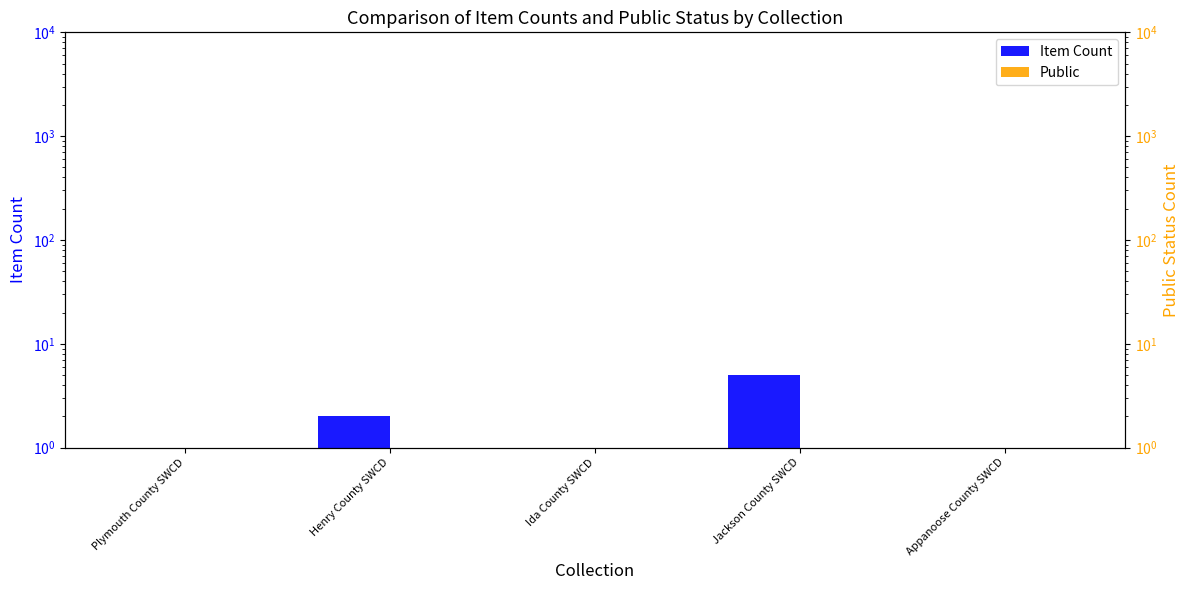

What position from the left is Plymouth County SWCD?

1